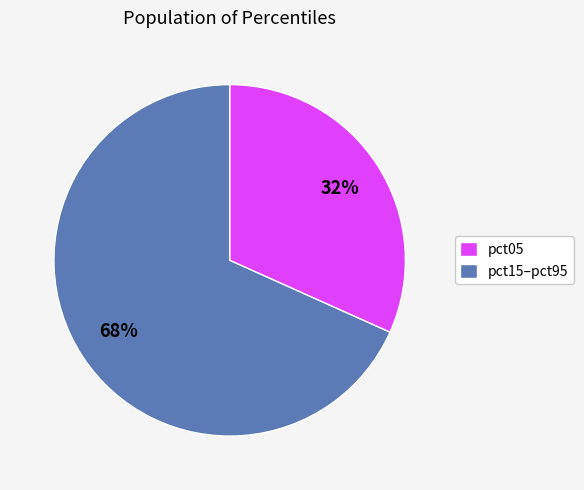

To the nearest percent, what portion does pct05 represent?

32%